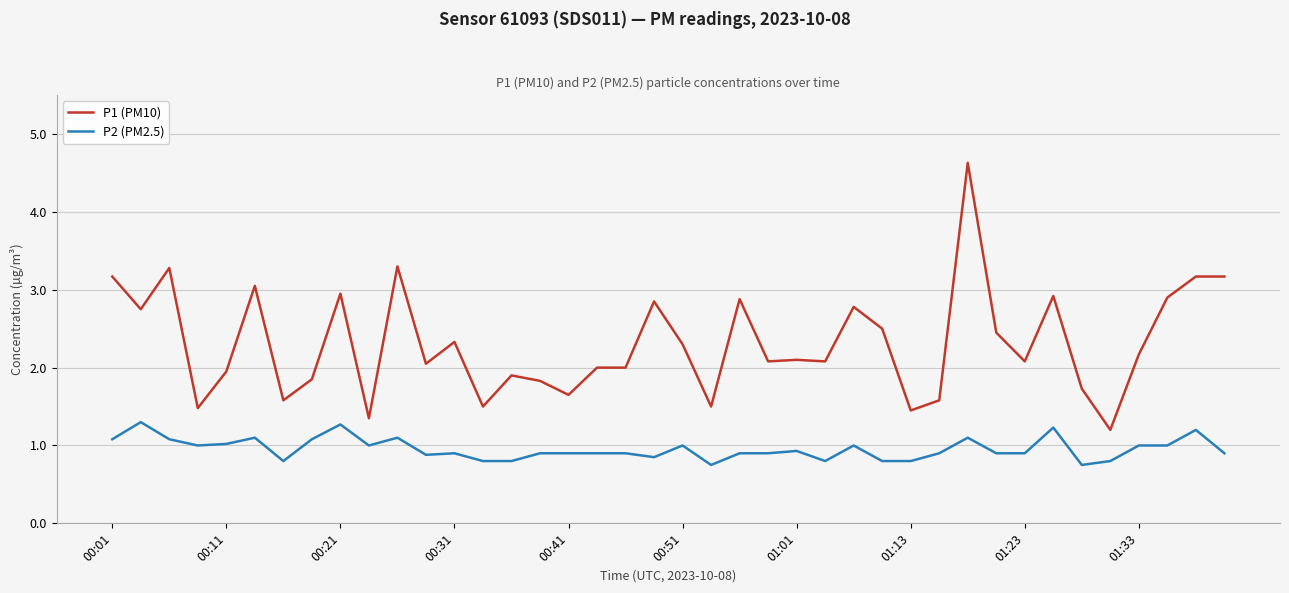

True or false: P1 (PM10) and P2 (PM2.5) cross at least once.

False